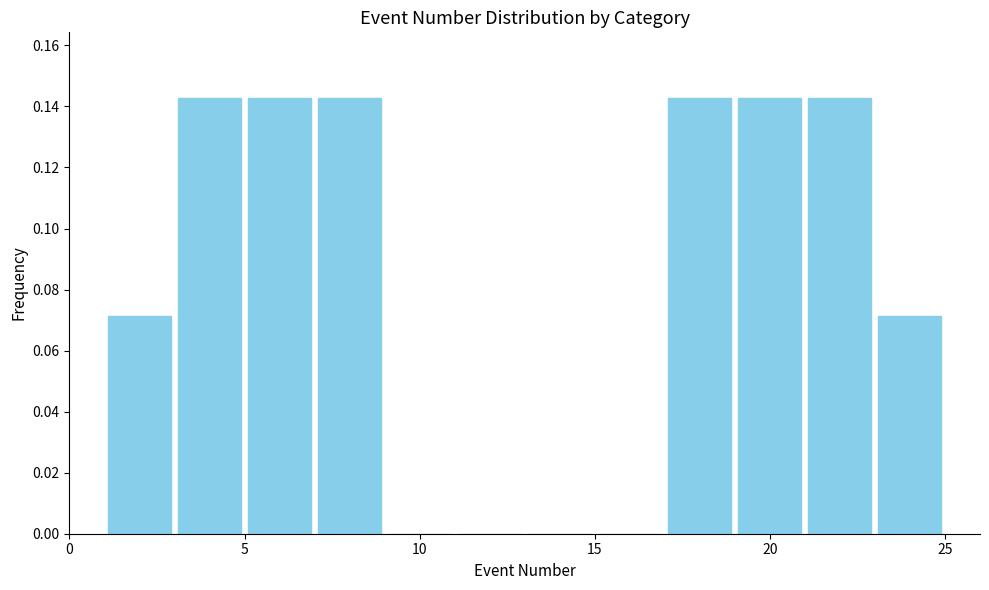

How tall is the bar that spans 3 to 5 on the x-axis? The values are not printed on the chart, so give them approximately, as read against the axis.

0.142